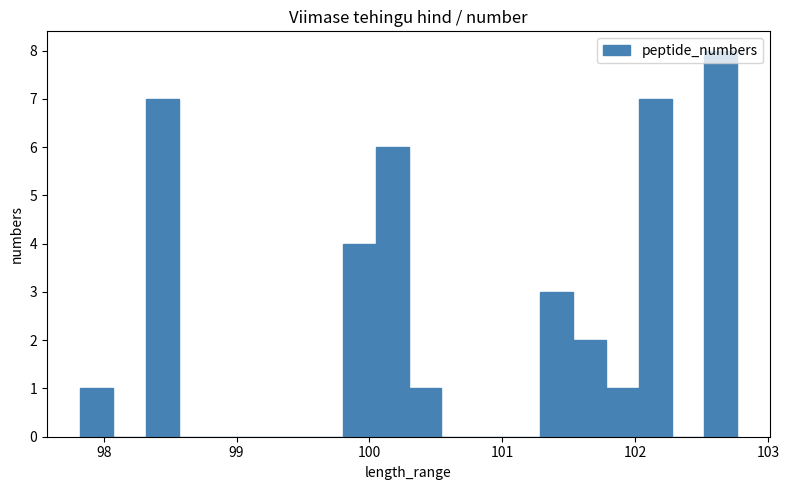

Read against the x-axis, roughly where is the centre of the tallest bar?

102.6